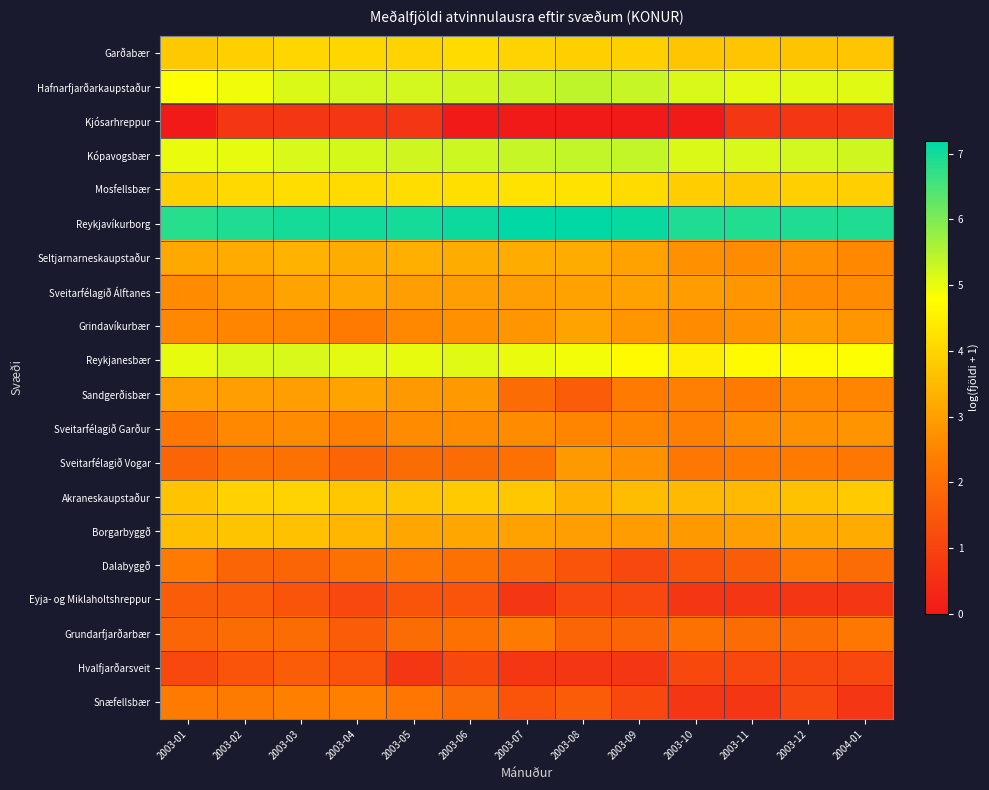

Reading left to right, list all the values displayed in this chart.

Garðabær: 2003-01=3.8	2003-02=3.9	2003-03=4.0	2003-04=4.0	2003-05=4.0	2003-06=4.1	2003-07=4.0	2003-08=3.9	2003-09=3.9	2003-10=3.7	2003-11=3.7	2003-12=3.7	2004-01=3.7
Hafnarfjarðarkaupstaður: 2003-01=4.8	2003-02=4.9	2003-03=5.1	2003-04=5.2	2003-05=5.2	2003-06=5.2	2003-07=5.3	2003-08=5.4	2003-09=5.3	2003-10=5.2	2003-11=5.1	2003-12=5.1	2004-01=5.1
Kjósarhreppur: 2003-01=0.0	2003-02=0.7	2003-03=0.7	2003-04=0.7	2003-05=0.7	2003-06=0.0	2003-07=0.0	2003-08=0.0	2003-09=0.0	2003-10=0.0	2003-11=0.7	2003-12=0.7	2004-01=0.7
Kópavogsbær: 2003-01=5.0	2003-02=5.0	2003-03=5.1	2003-04=5.2	2003-05=5.2	2003-06=5.3	2003-07=5.3	2003-08=5.3	2003-09=5.3	2003-10=5.1	2003-11=5.1	2003-12=5.2	2004-01=5.2
Mosfellsbær: 2003-01=3.9	2003-02=4.1	2003-03=4.2	2003-04=4.1	2003-05=4.2	2003-06=4.2	2003-07=4.3	2003-08=4.3	2003-09=4.1	2003-10=3.9	2003-11=3.8	2003-12=3.9	2004-01=3.9
Reykjavíkurborg: 2003-01=6.8	2003-02=6.9	2003-03=7.0	2003-04=7.0	2003-05=7.0	2003-06=7.1	2003-07=7.2	2003-08=7.2	2003-09=7.1	2003-10=6.9	2003-11=6.9	2003-12=6.9	2004-01=6.9
Seltjarnarneskaupstaður: 2003-01=3.2	2003-02=3.2	2003-03=3.4	2003-04=3.3	2003-05=3.3	2003-06=3.3	2003-07=3.3	2003-08=3.3	2003-09=3.0	2003-10=2.7	2003-11=2.6	2003-12=2.7	2004-01=2.6
Sveitarfélagið Álftanes: 2003-01=2.6	2003-02=2.8	2003-03=3.1	2003-04=3.1	2003-05=3.0	2003-06=3.0	2003-07=3.0	2003-08=3.0	2003-09=3.0	2003-10=2.9	2003-11=2.8	2003-12=2.6	2004-01=2.6
Grindavíkurbær: 2003-01=2.6	2003-02=2.5	2003-03=2.5	2003-04=2.3	2003-05=2.6	2003-06=2.7	2003-07=2.8	2003-08=3.1	2003-09=2.8	2003-10=2.6	2003-11=2.7	2003-12=2.9	2004-01=2.8
Reykjanesbær: 2003-01=5.0	2003-02=5.1	2003-03=5.1	2003-04=5.0	2003-05=5.0	2003-06=5.1	2003-07=5.0	2003-08=4.9	2003-09=4.7	2003-10=4.5	2003-11=4.7	2003-12=4.7	2004-01=4.8
Sandgerðisbær: 2003-01=3.0	2003-02=3.0	2003-03=3.0	2003-04=3.1	2003-05=2.9	2003-06=2.9	2003-07=1.9	2003-08=1.6	2003-09=2.3	2003-10=2.4	2003-11=2.3	2003-12=2.6	2004-01=2.5
Sveitarfélagið Garður: 2003-01=2.2	2003-02=2.6	2003-03=2.6	2003-04=2.4	2003-05=2.6	2003-06=2.6	2003-07=2.6	2003-08=2.5	2003-09=2.5	2003-10=2.4	2003-11=2.6	2003-12=2.7	2004-01=2.8
Sveitarfélagið Vogar: 2003-01=1.8	2003-02=2.1	2003-03=2.1	2003-04=1.8	2003-05=1.9	2003-06=1.9	2003-07=2.1	2003-08=2.9	2003-09=2.7	2003-10=2.2	2003-11=2.3	2003-12=2.3	2004-01=2.2
Akraneskaupstaður: 2003-01=3.7	2003-02=4.0	2003-03=4.0	2003-04=3.8	2003-05=3.7	2003-06=3.8	2003-07=3.8	2003-08=3.4	2003-09=3.6	2003-10=3.5	2003-11=3.5	2003-12=3.6	2004-01=3.8
Borgarbyggð: 2003-01=3.6	2003-02=3.7	2003-03=3.6	2003-04=3.4	2003-05=3.1	2003-06=3.1	2003-07=3.0	2003-08=3.0	2003-09=2.9	2003-10=2.9	2003-11=3.0	2003-12=3.2	2004-01=3.2
Dalabyggð: 2003-01=2.3	2003-02=1.8	2003-03=1.8	2003-04=2.1	2003-05=2.2	2003-06=2.1	2003-07=1.8	2003-08=1.4	2003-09=1.1	2003-10=1.4	2003-11=1.6	2003-12=2.2	2004-01=1.9
Eyja- og Miklaholtshreppur: 2003-01=1.6	2003-02=1.6	2003-03=1.4	2003-04=1.1	2003-05=1.4	2003-06=1.4	2003-07=0.7	2003-08=1.1	2003-09=1.1	2003-10=0.7	2003-11=0.7	2003-12=0.7	2004-01=0.7
Grundarfjarðarbær: 2003-01=1.8	2003-02=1.9	2003-03=1.9	2003-04=1.6	2003-05=1.9	2003-06=2.1	2003-07=2.3	2003-08=1.8	2003-09=1.8	2003-10=2.1	2003-11=1.9	2003-12=1.9	2004-01=2.2
Hvalfjarðarsveit: 2003-01=1.1	2003-02=1.4	2003-03=1.6	2003-04=1.4	2003-05=0.7	2003-06=1.1	2003-07=0.7	2003-08=0.7	2003-09=0.7	2003-10=1.1	2003-11=1.1	2003-12=1.1	2004-01=1.1
Snæfellsbær: 2003-01=2.3	2003-02=2.3	2003-03=2.4	2003-04=2.4	2003-05=2.2	2003-06=1.9	2003-07=1.4	2003-08=1.6	2003-09=1.1	2003-10=0.7	2003-11=0.7	2003-12=1.1	2004-01=0.7